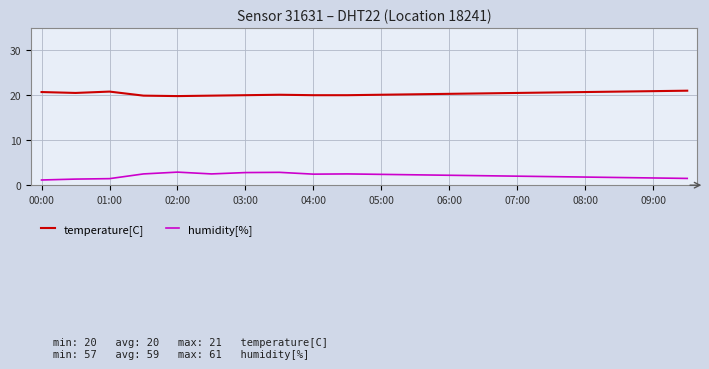

Does the chart display data point markers on the line(s)?

No